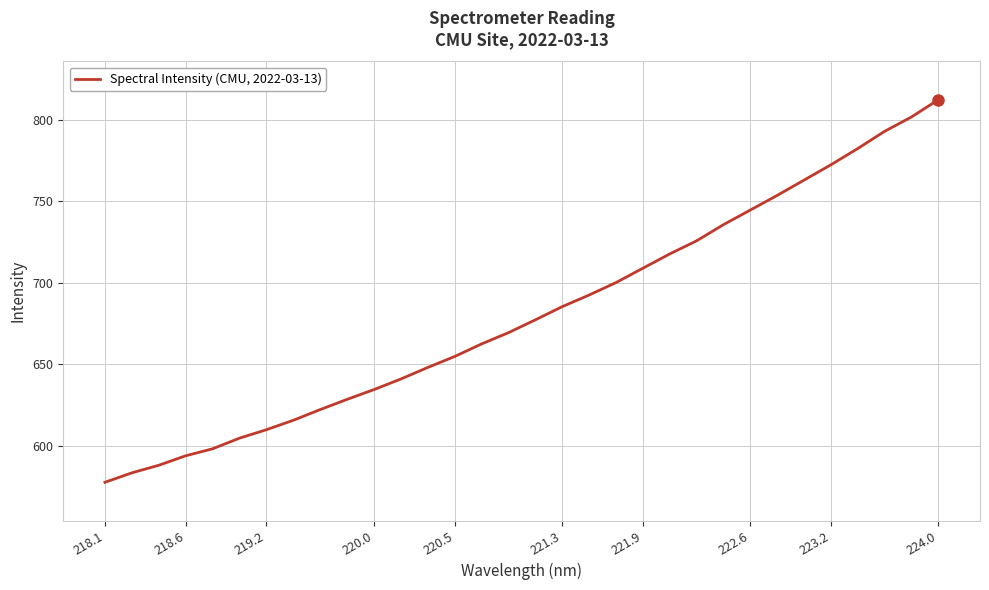

What is the smallest value displayed?

577.6